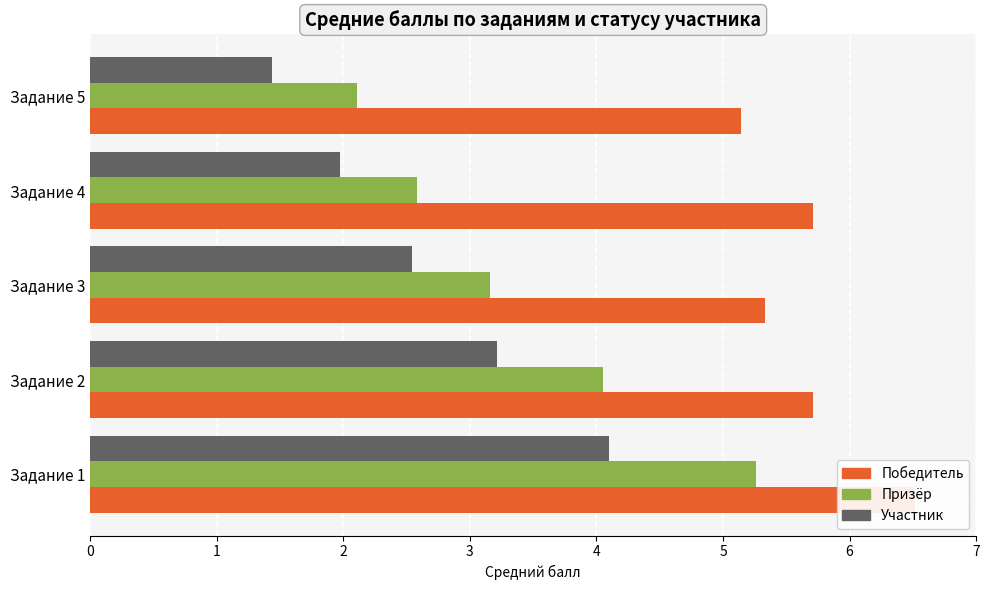

True or false: Участник has a value of 0.6 at Задание 4.

False